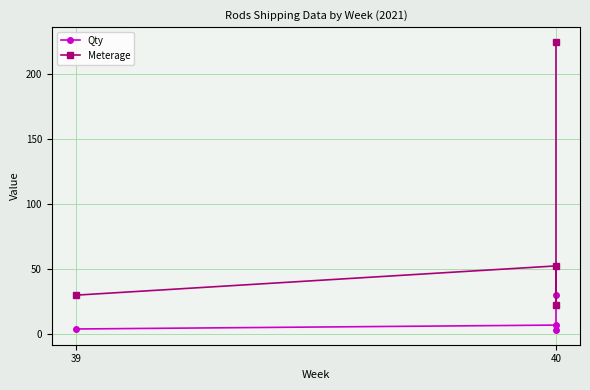

True or false: Meterage and Qty intersect in this chart.

False